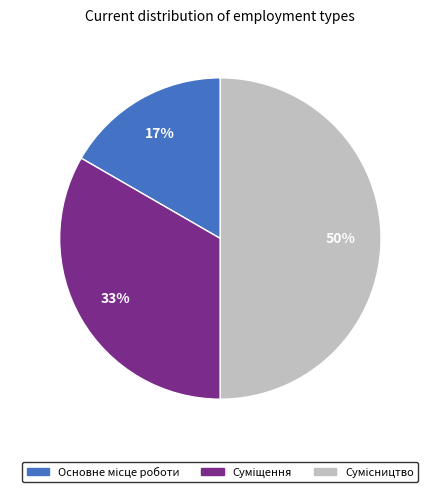

To the nearest percent, what is the difference between the largest and smallest slice percentages?

33%